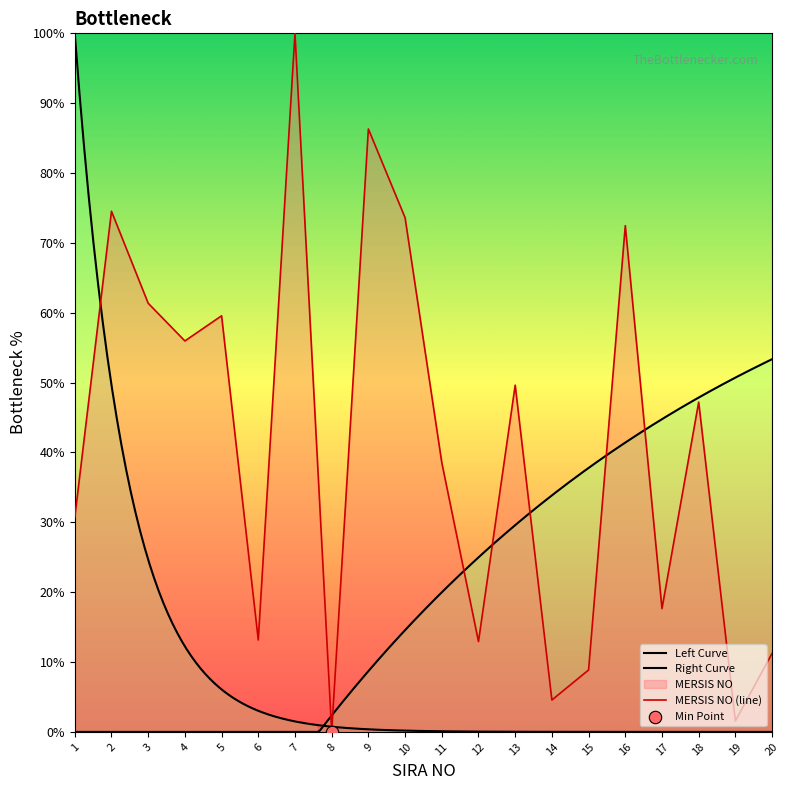

Approximately how many times larger is the value at 10 compared to 15?

8.3